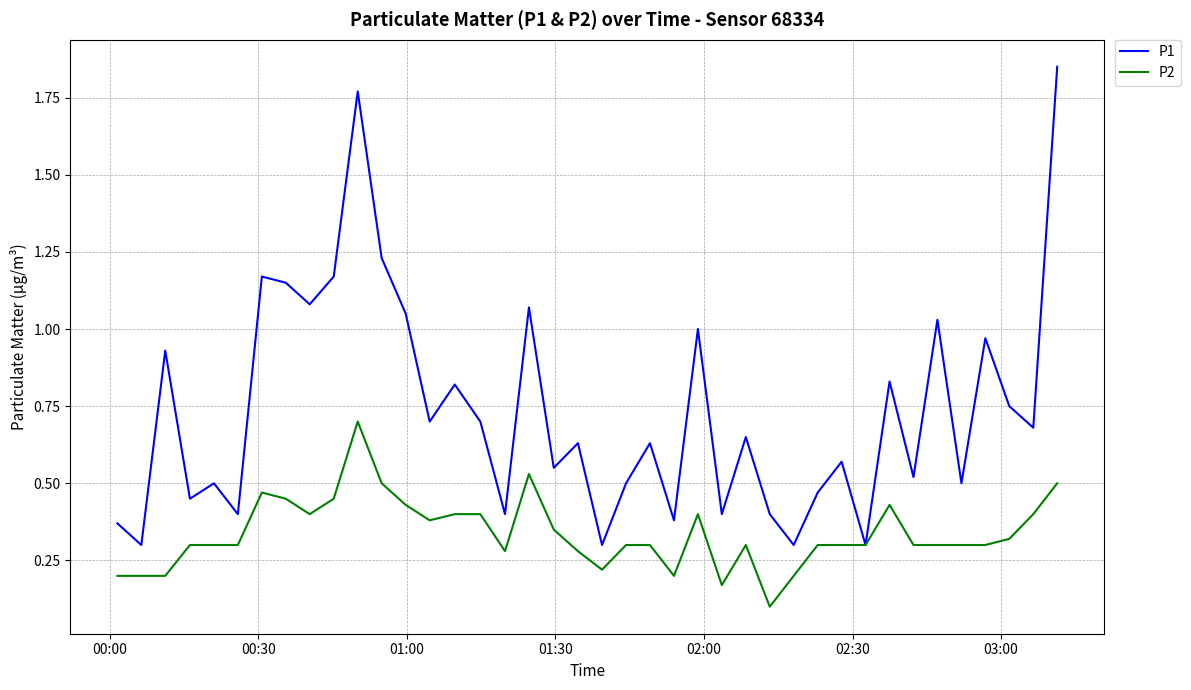

Rank the series by their average value, from lowest to highest.

P2, P1